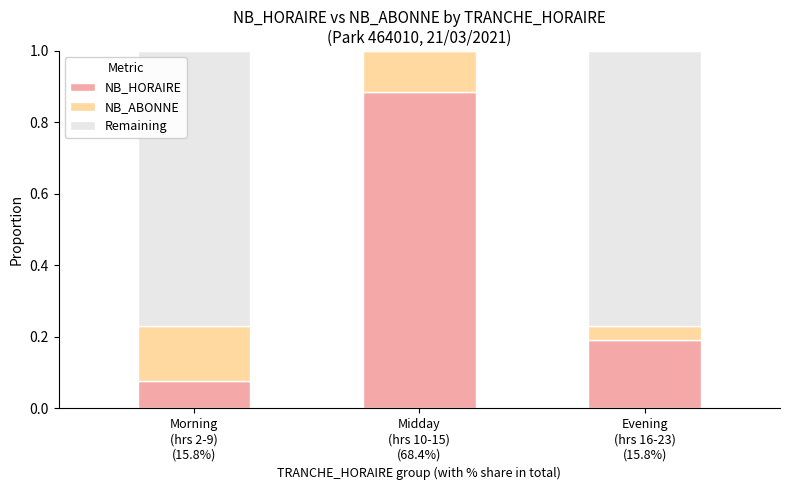

What are all the series names shown in the legend?

NB_HORAIRE, NB_ABONNE, Remaining